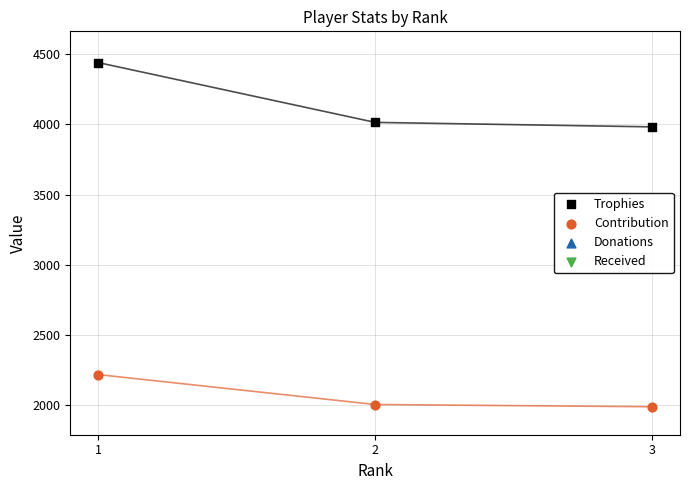

Which series has the largest total across all categories?

Trophies